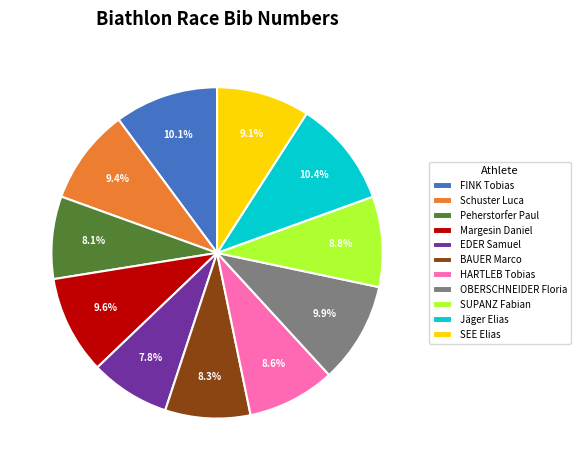

Is there any slice that represents more than half of the pie?

No